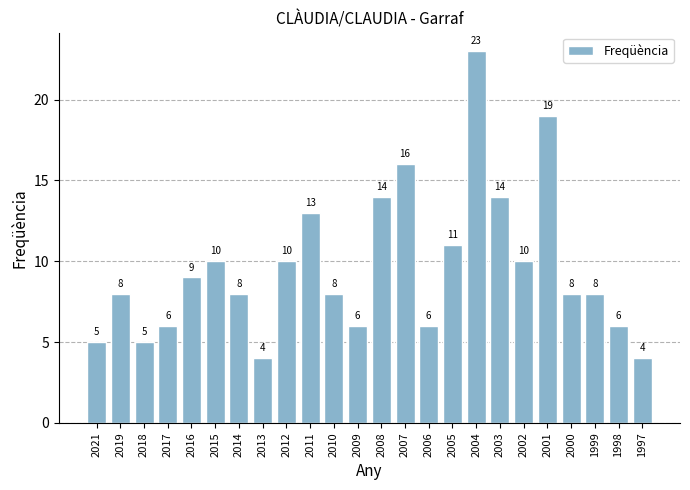

How many bars are there in total?

24